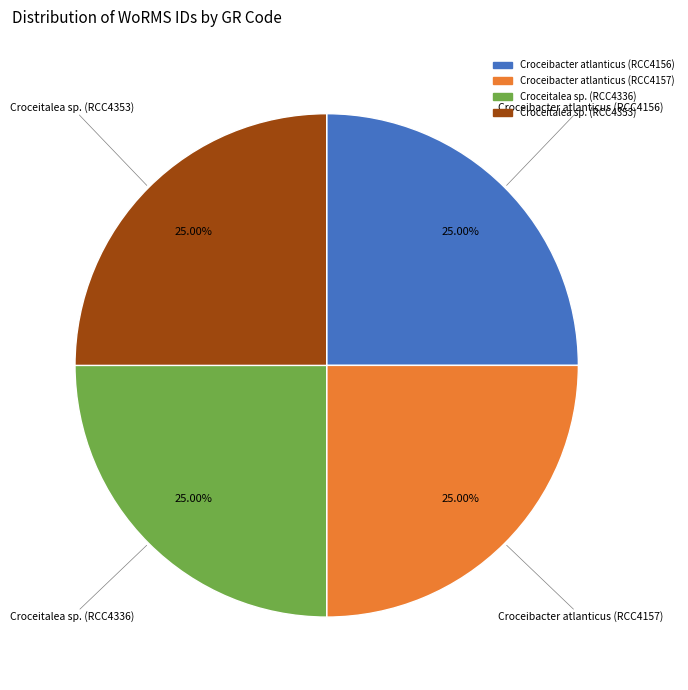

Is Croceibacter atlanticus (RCC4156) the majority of the pie?

No